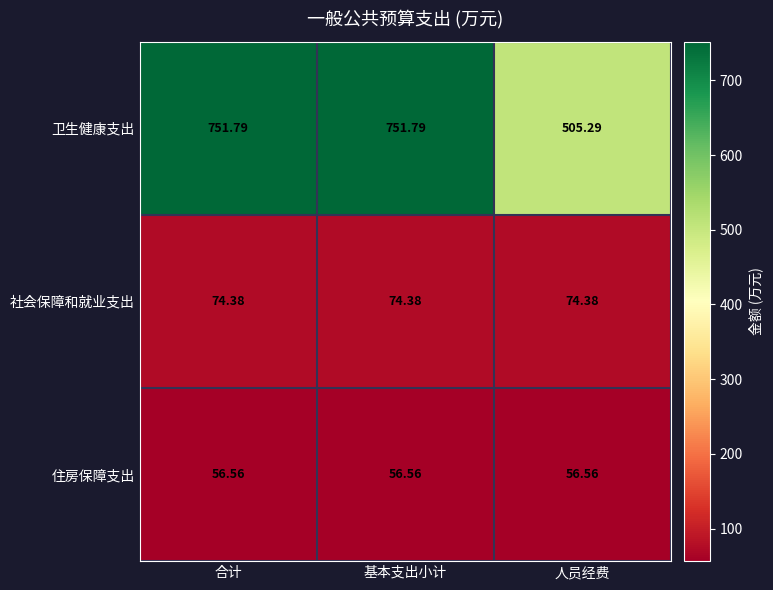

At 人员经费, list the series in order from largest to smallest.

卫生健康支出, 社会保障和就业支出, 住房保障支出